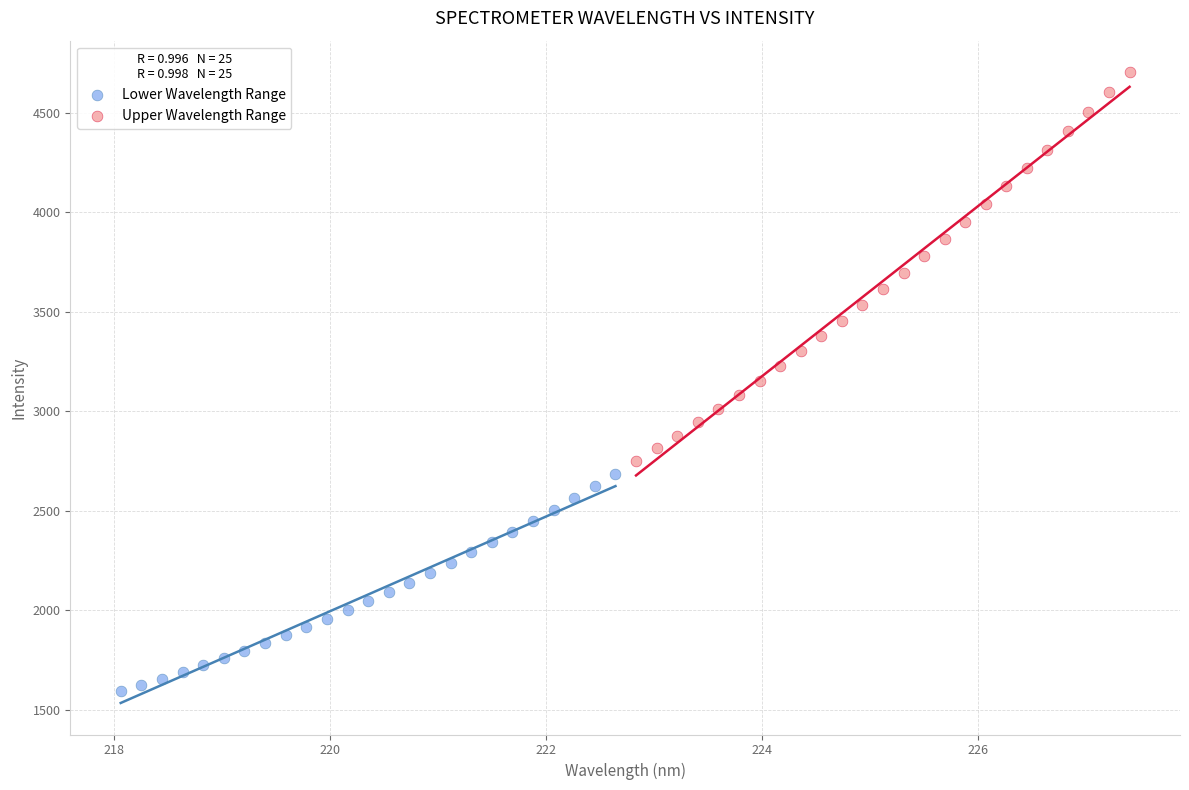

Which series reaches the maximum Y coordinate?

Upper Wavelength Range